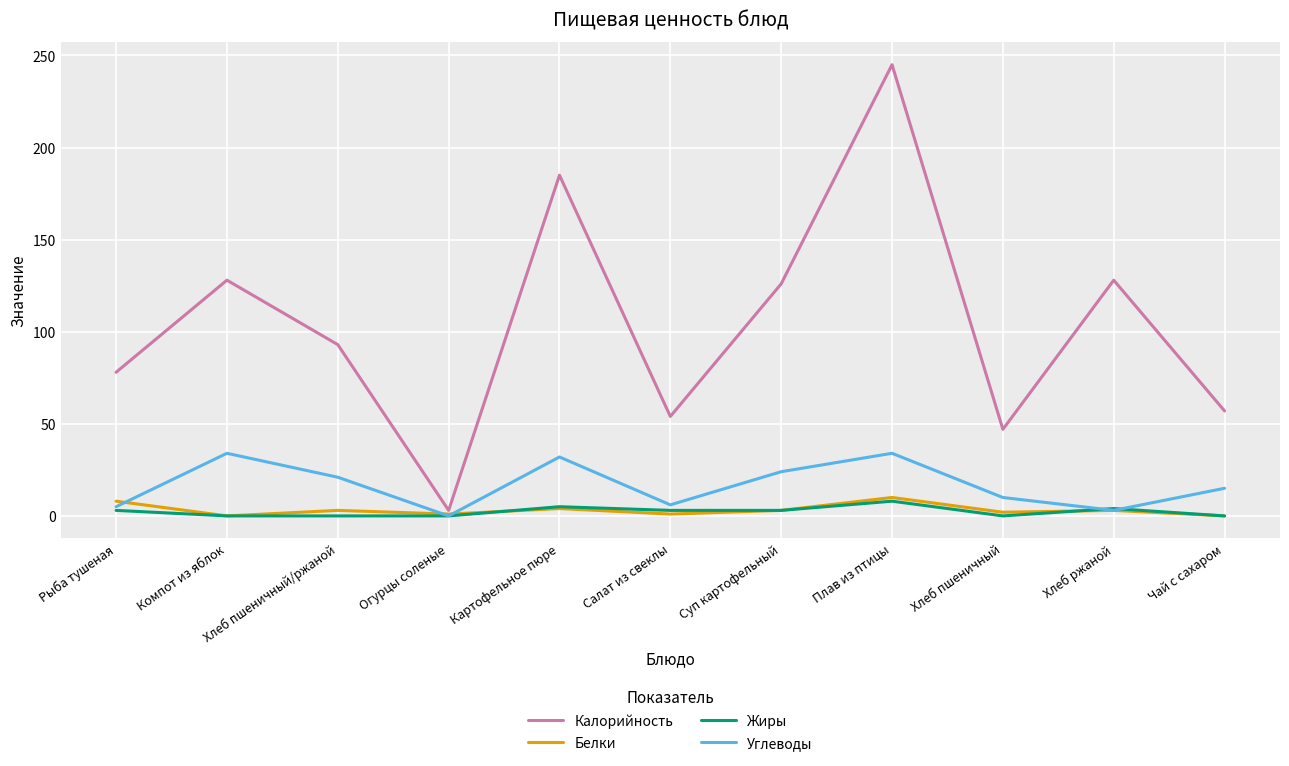

At which category is the sum across all series the highest?

Плав из птицы